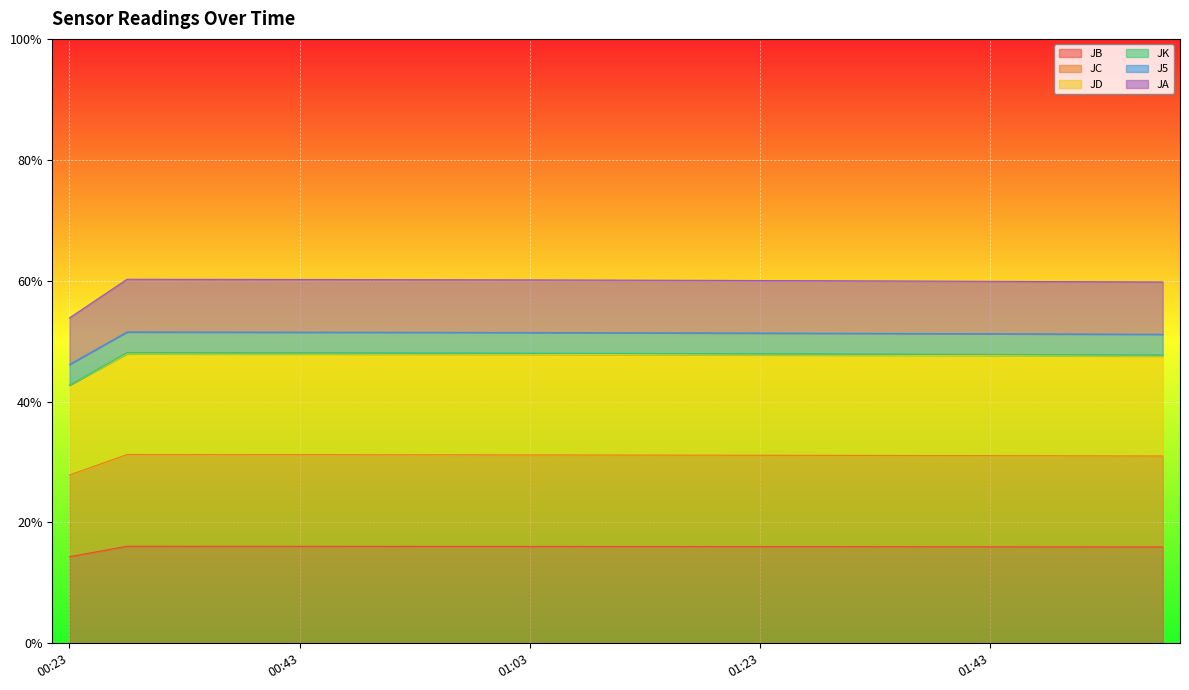

What is the maximum value for JB?

16.1